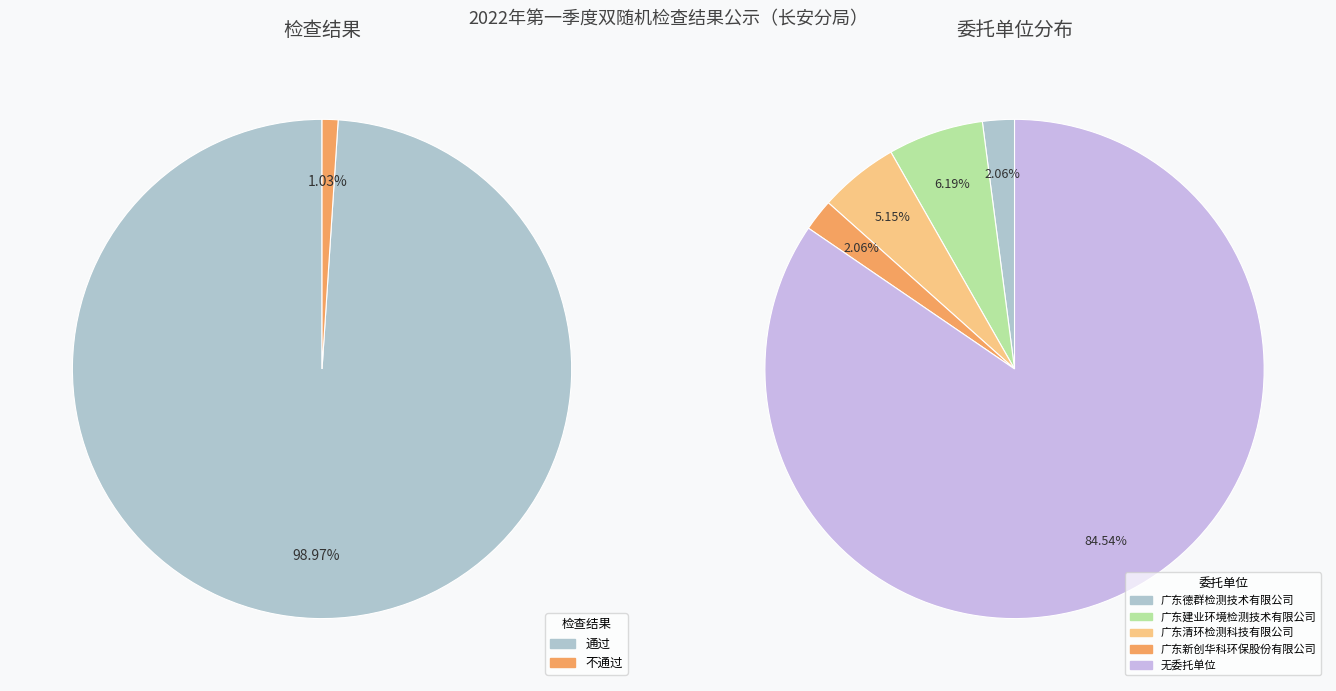

What is the total percentage of 通过 and 不通过?

100.0%